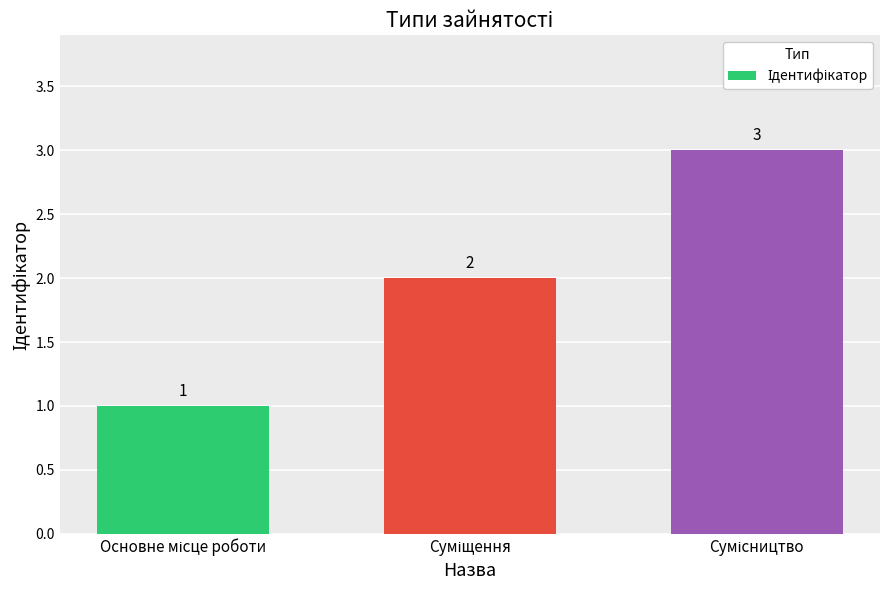

What is the greatest value displayed?

3